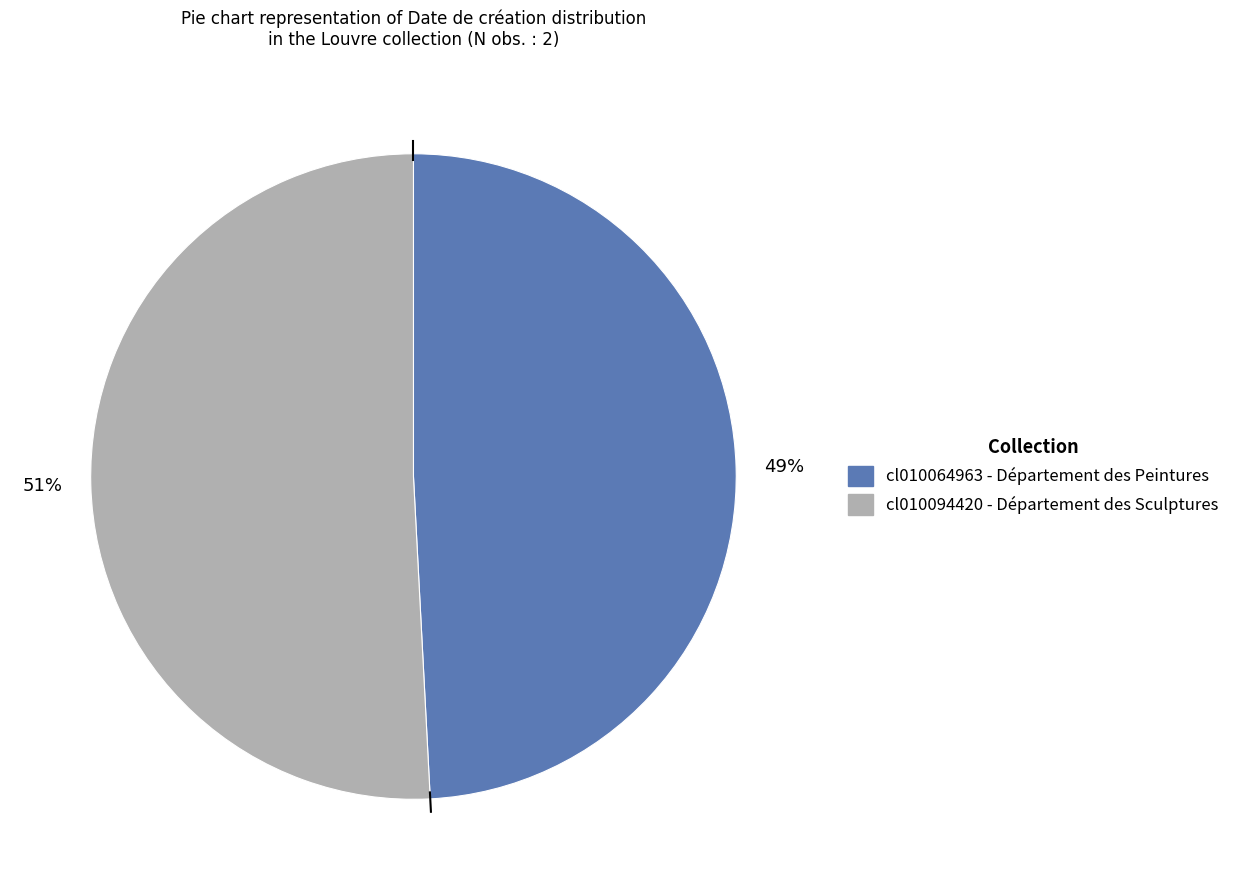

Is there any slice that represents more than half of the pie?

Yes